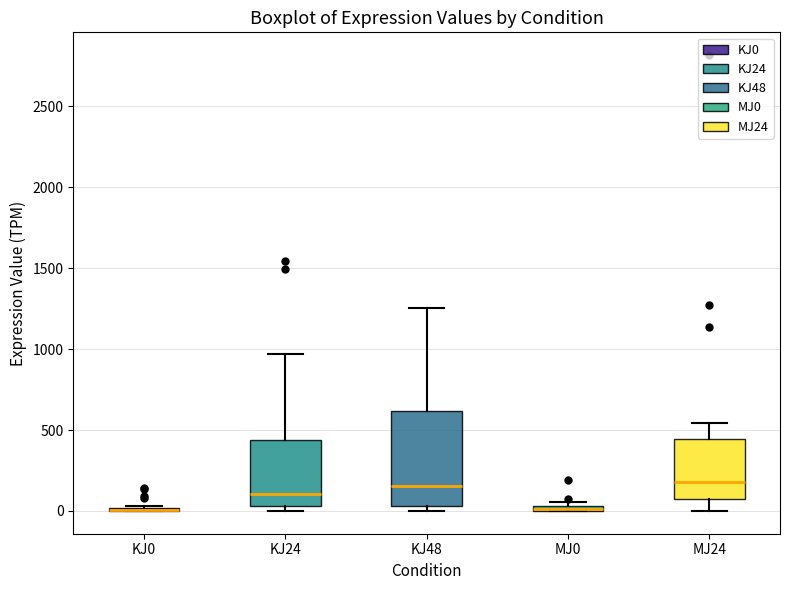

Comparing the boxes themselves (not the whiskers), which one is the tallest?

KJ48